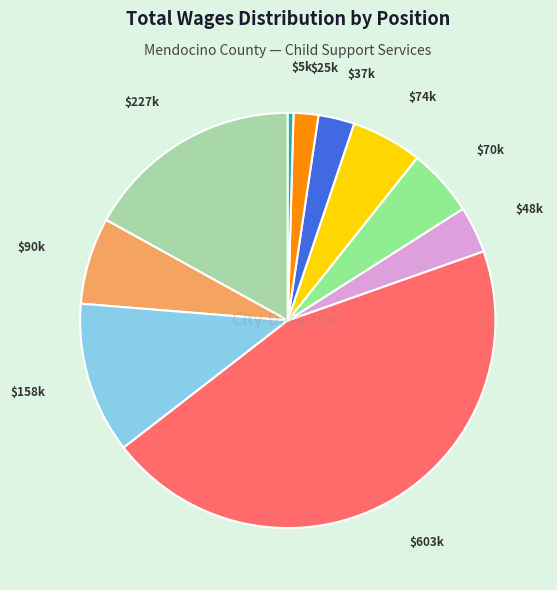

Does any single category account for the majority?

No